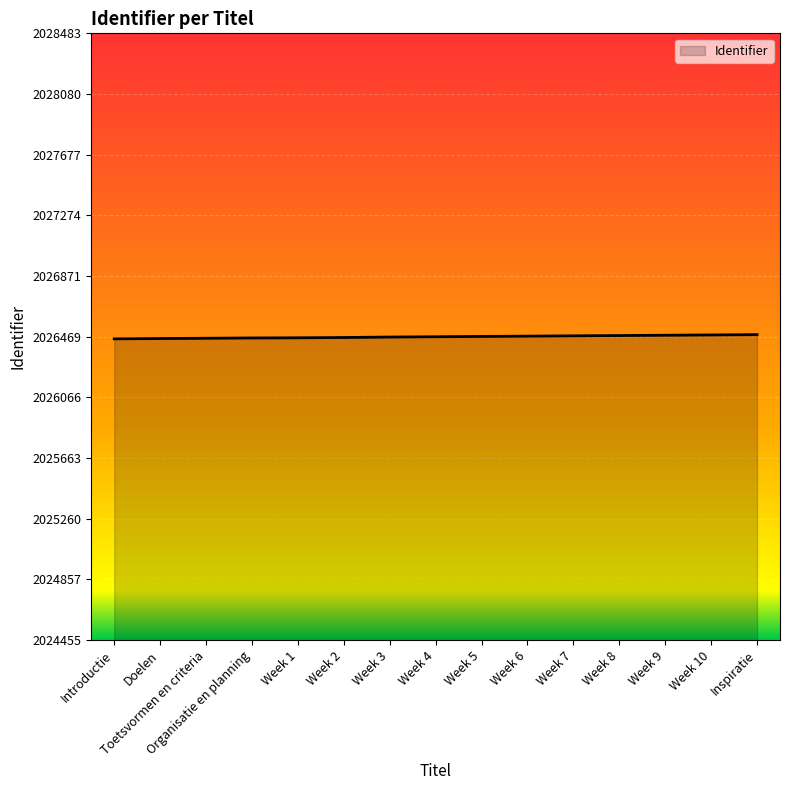

The value at Organisatie en planning is 2026461. True or false?

True